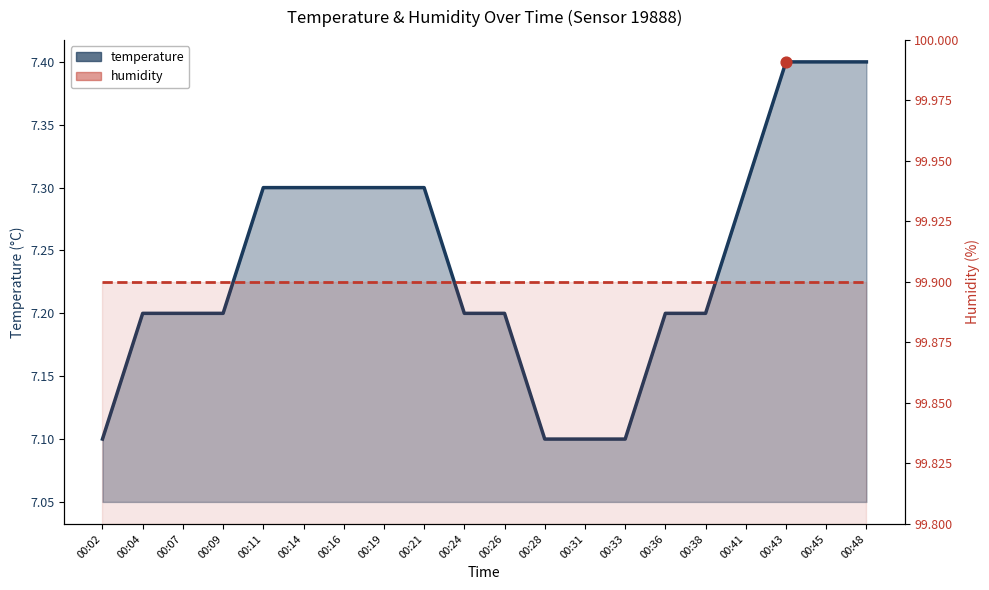

What is the total value across all series at 00:14?

107.2